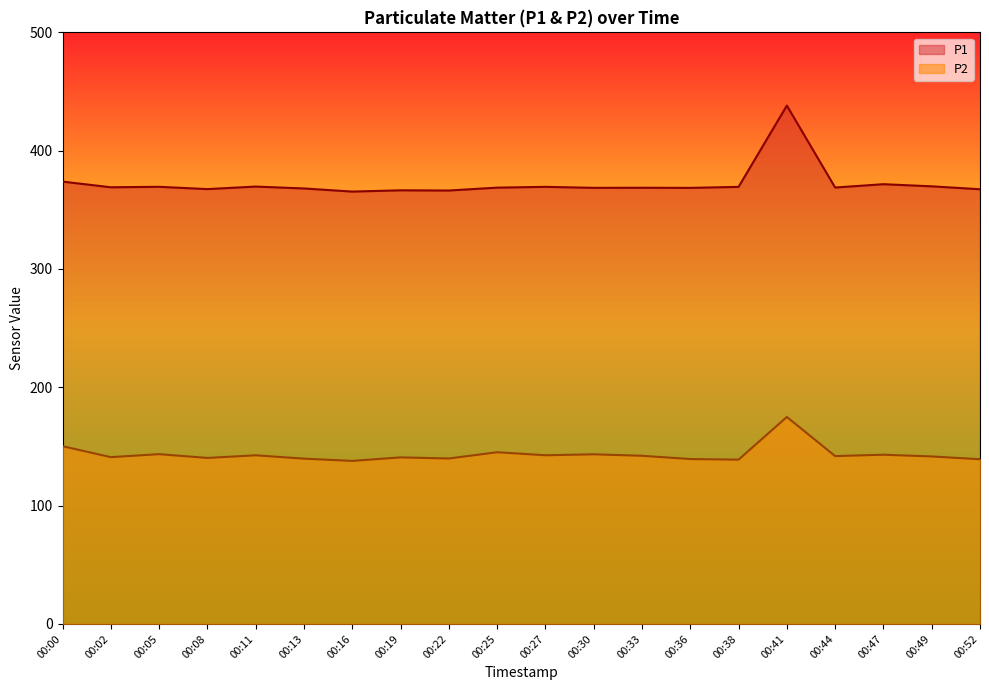

What is the value of the P1 point at the 1st from the left?

373.9